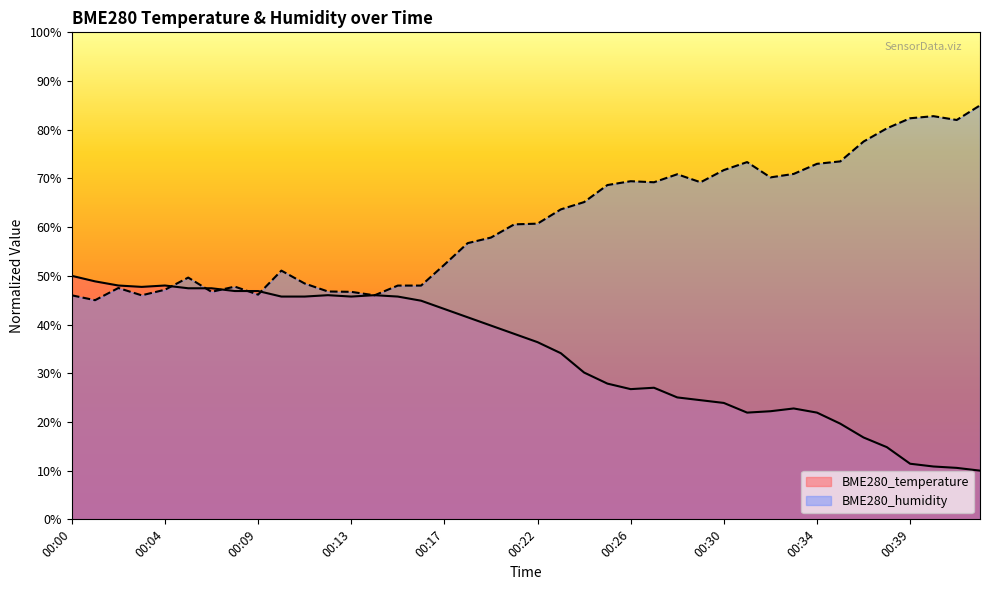

Which series ends up on top after the final intersection of BME280_humidity and BME280_temperature?

BME280_humidity